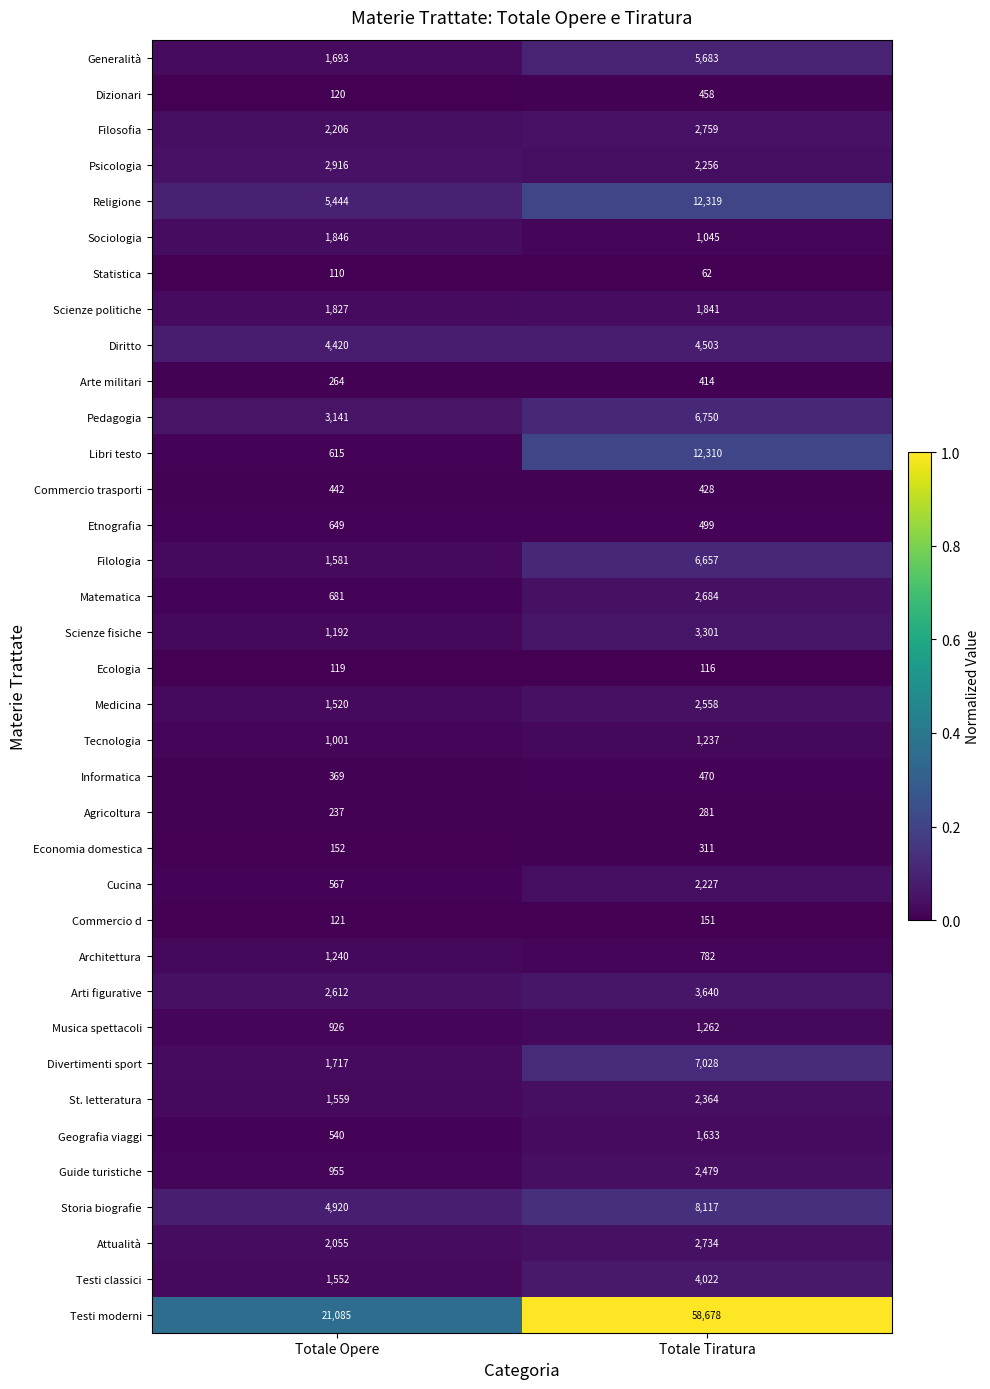

At which category does the chart reach its minimum across all series?

Totale Tiratura